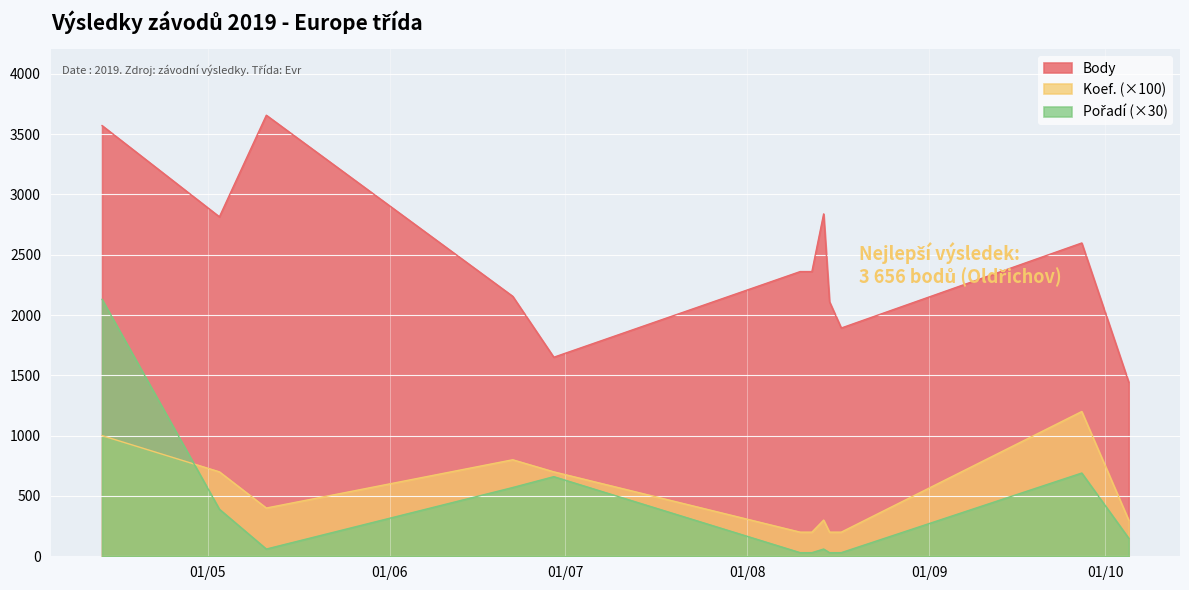

What is the difference between the second highest and minimum values in the Body series?

2126